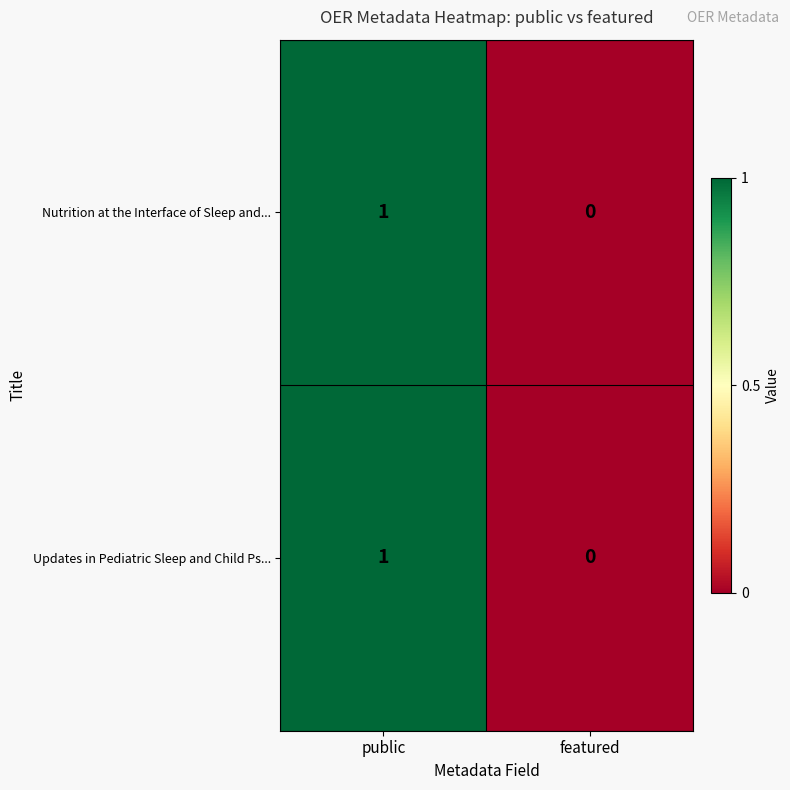

Reading left to right, list all the values displayed in this chart.

Nutrition at the Interface of Sleep and...: 1	0
Updates in Pediatric Sleep and Child Ps...: 1	0